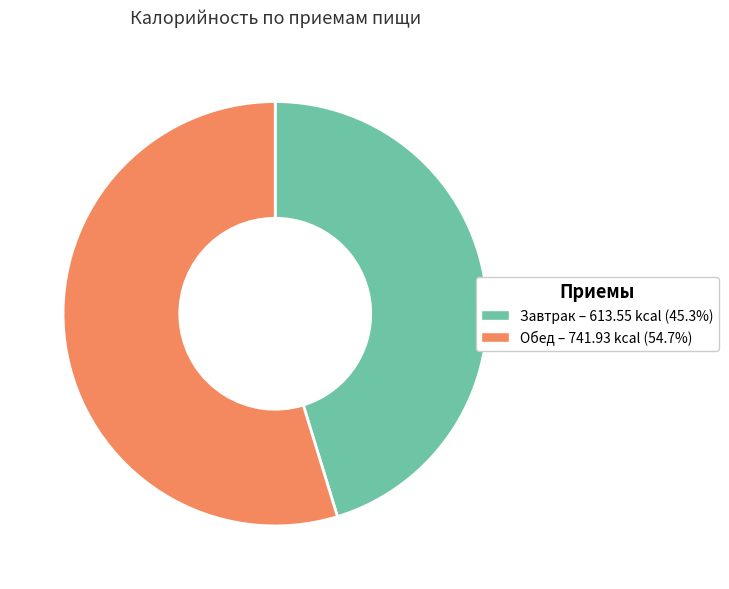

Which slice is the largest?

Обед